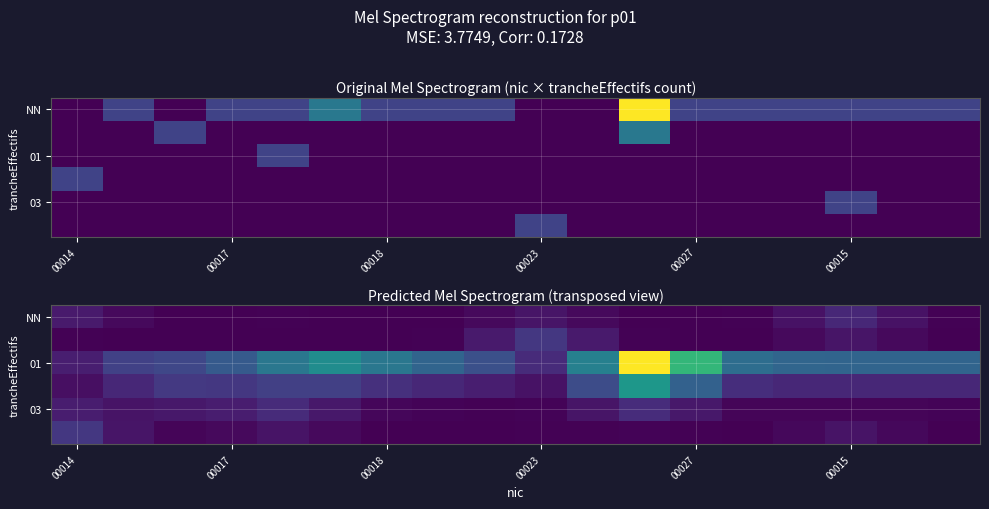

Which category has the highest value across all series?

11